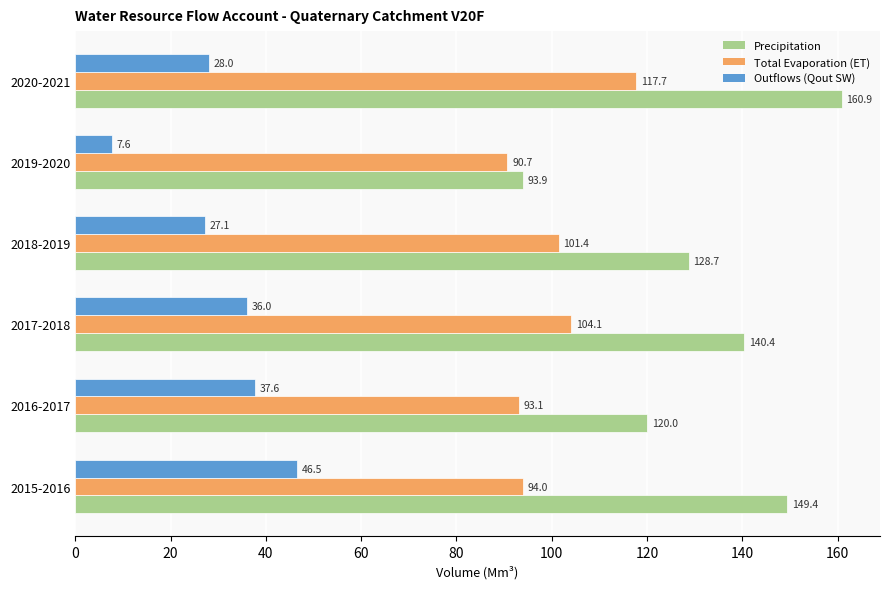

What is the lowest value of the Outflows (Qout SW) series?

7.6